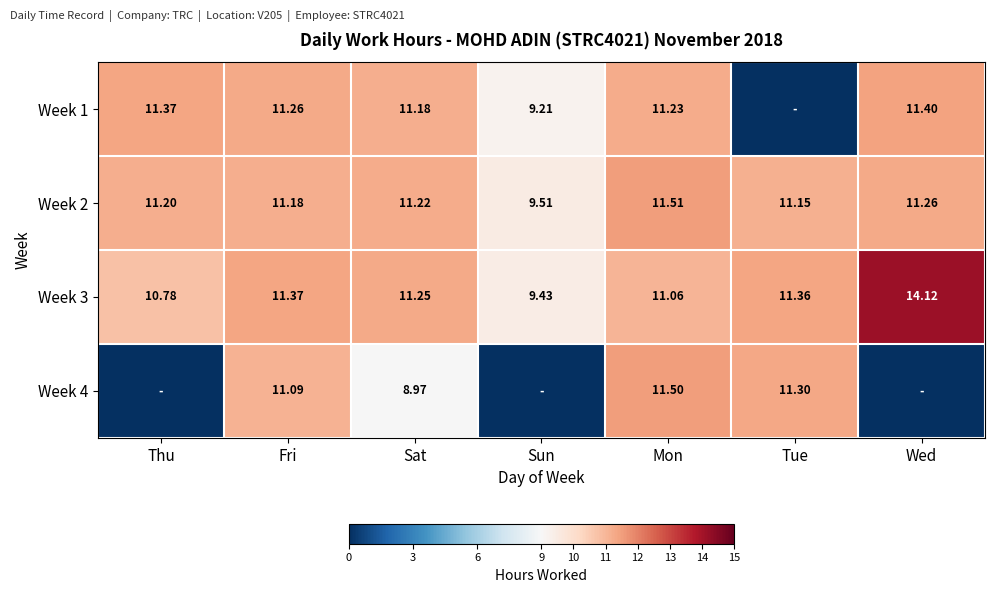

Which category has the lowest value in the Week 2 series?

Sun